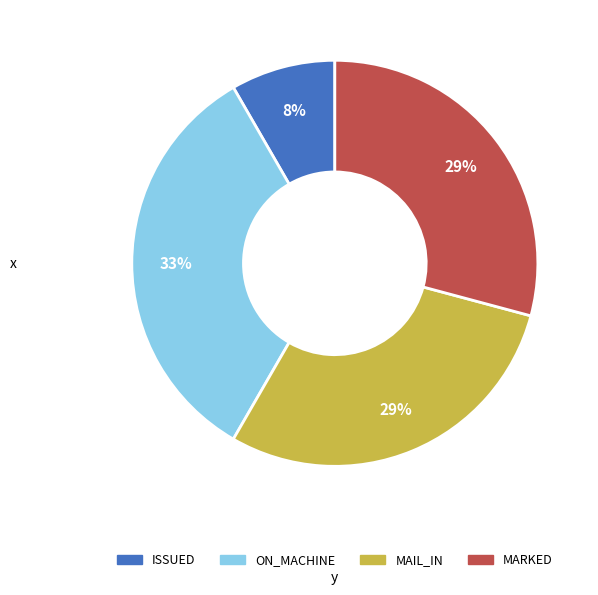

How many segments does this pie chart have?

4